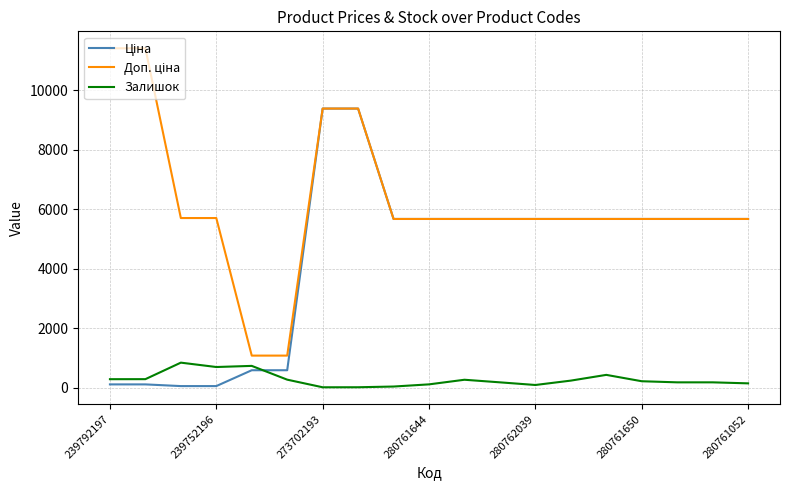

What is the maximum value shown in the chart?

11410.0